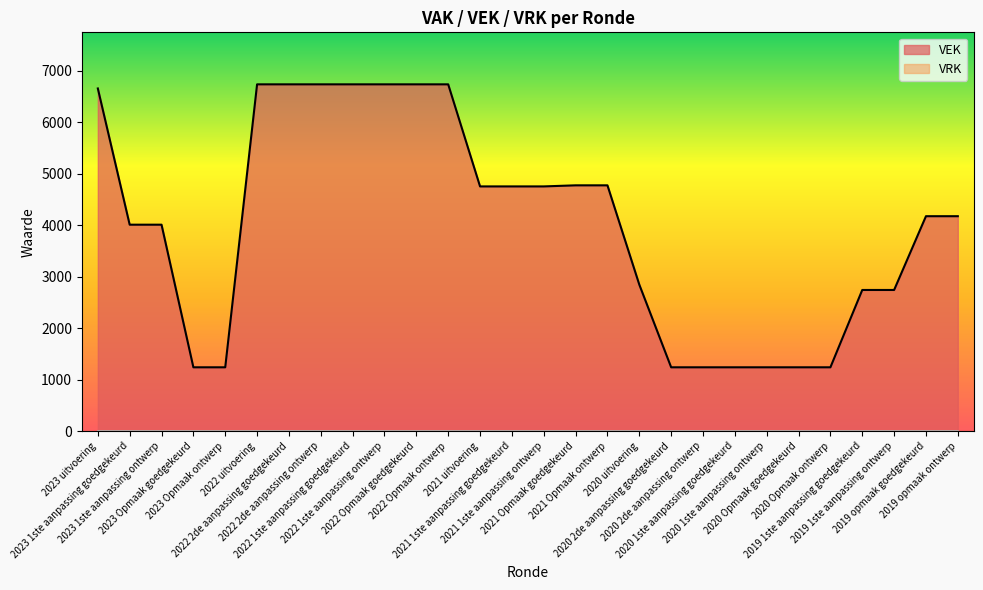

True or false: there are more than 0 points higher than both neighbors.

False